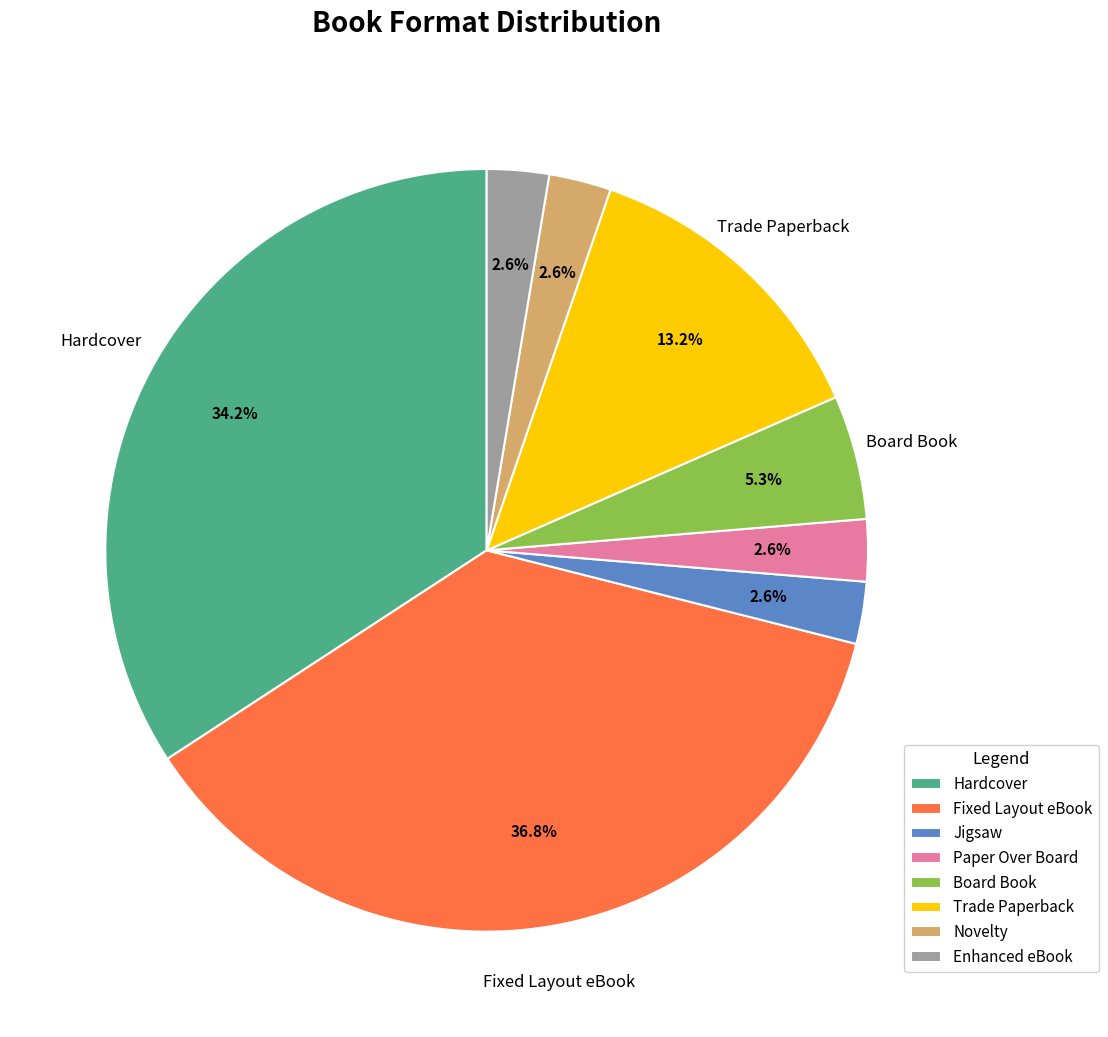

Does Fixed Layout eBook account for over 50% of the chart?

No